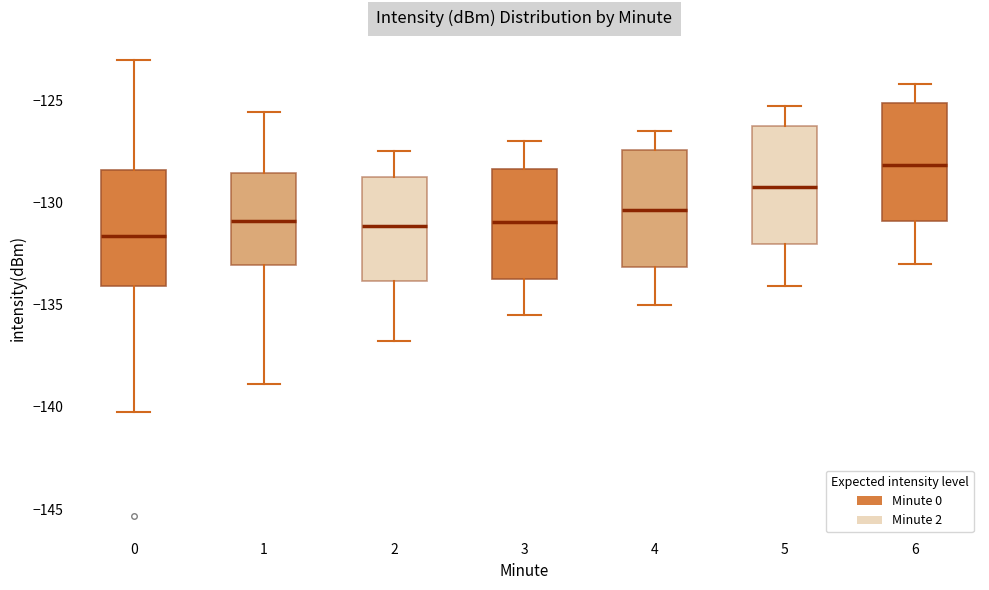

Where is the lower edge of the box at x = 6 on the y-axis? The values are not printed on the chart, so give them approximately, as read against the axis.

-131.0